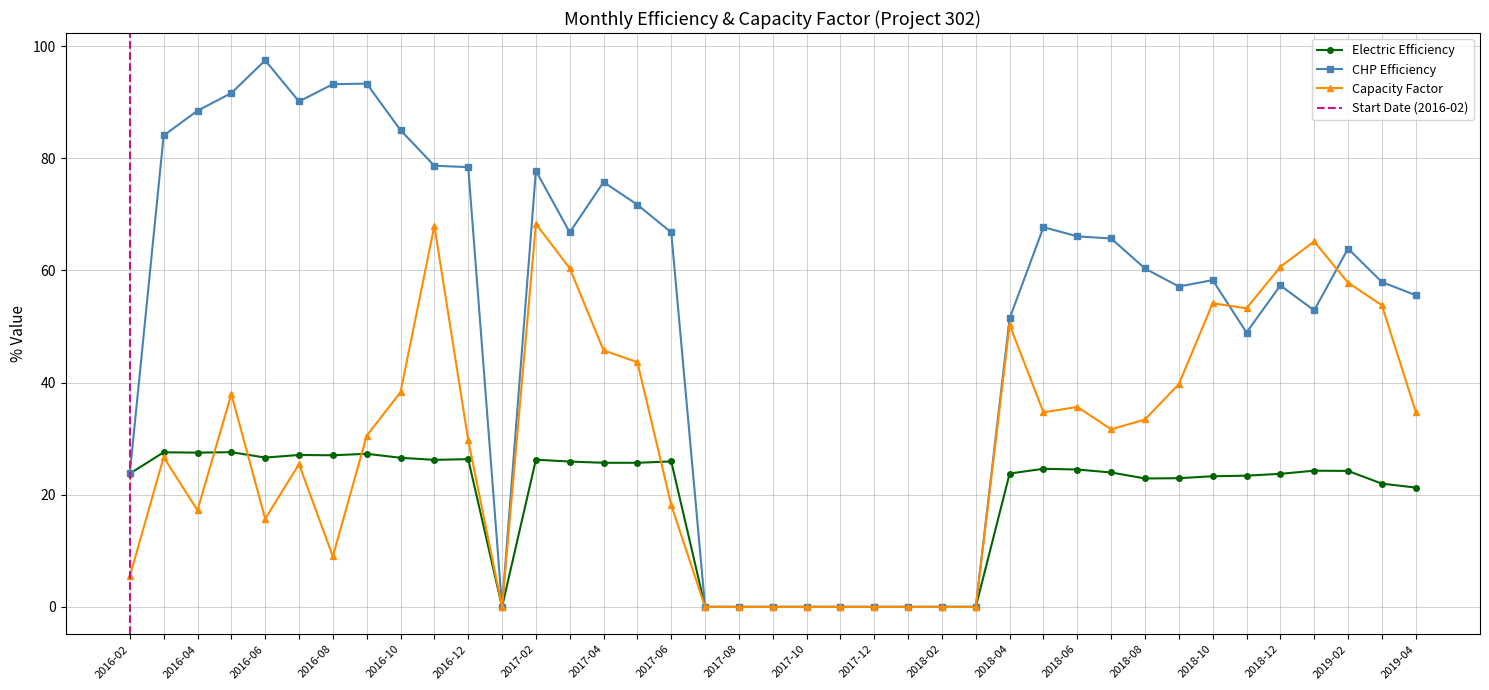

How many values in CHP Efficiency are above zero?

29